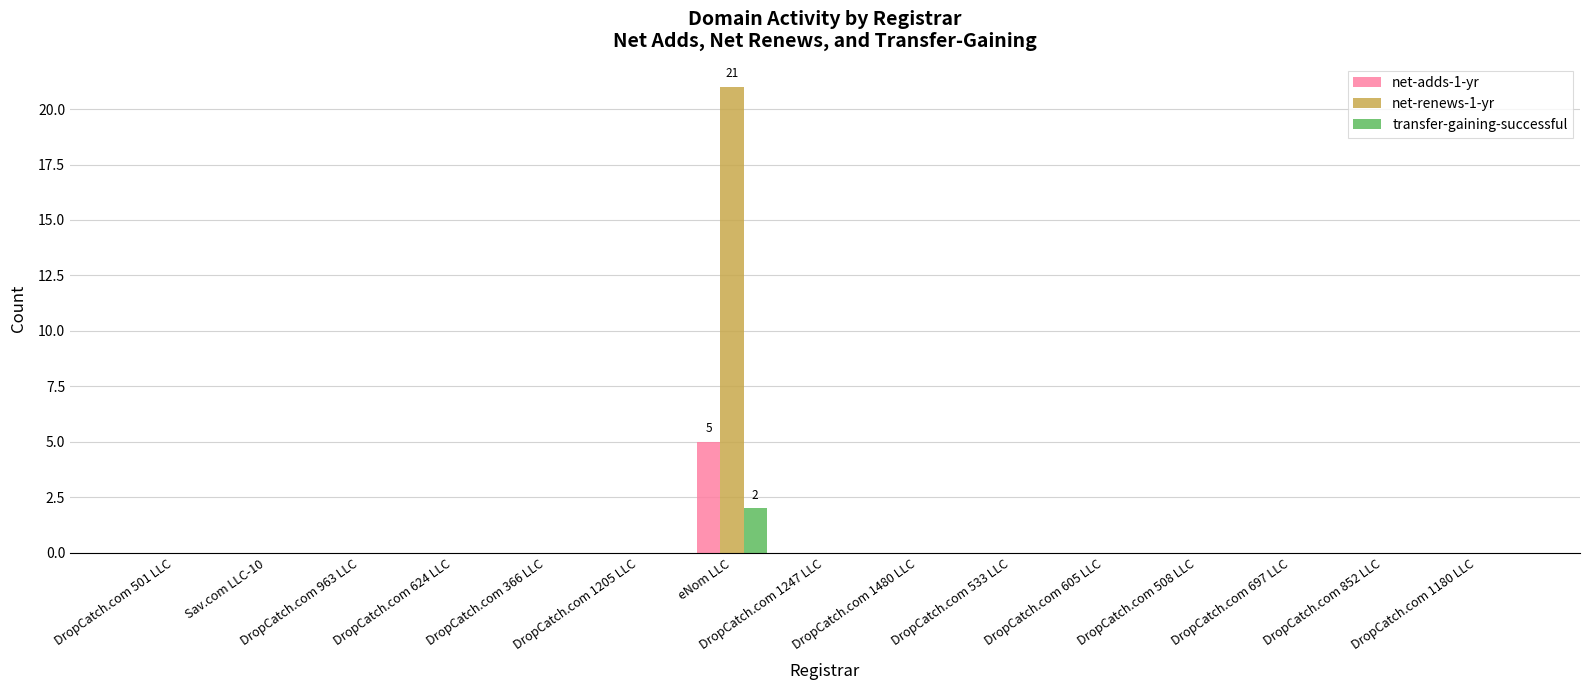

At which category is the sum across all series the highest?

eNom LLC